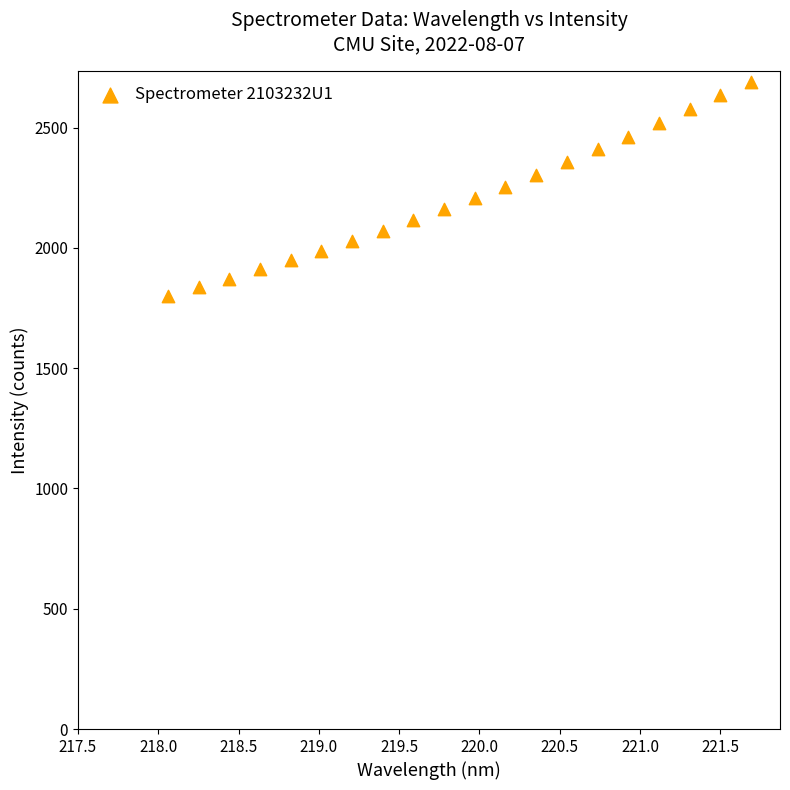

What is the range of Y values (max minus min)?

889.8